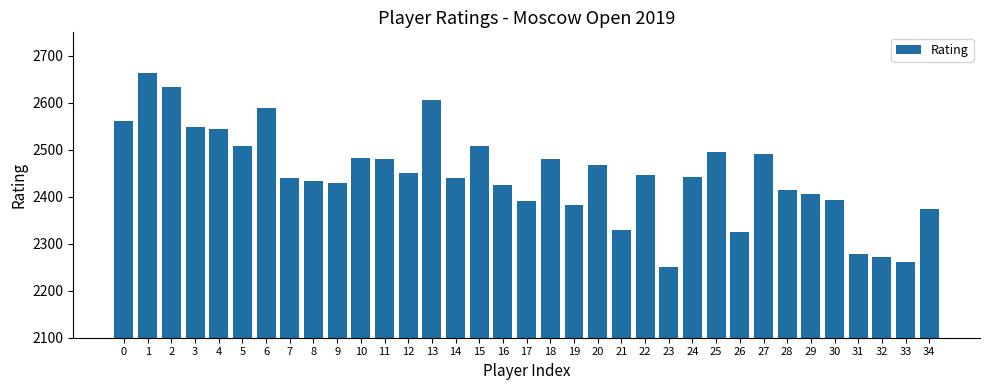

What is the average value?

2447